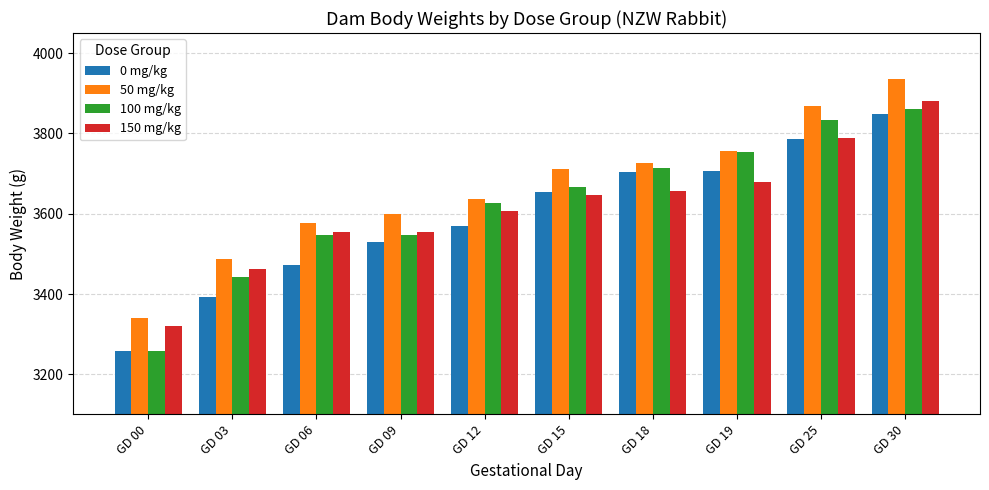

What is the value of the 100 mg/kg bar at the 2nd from the left?

3441.9